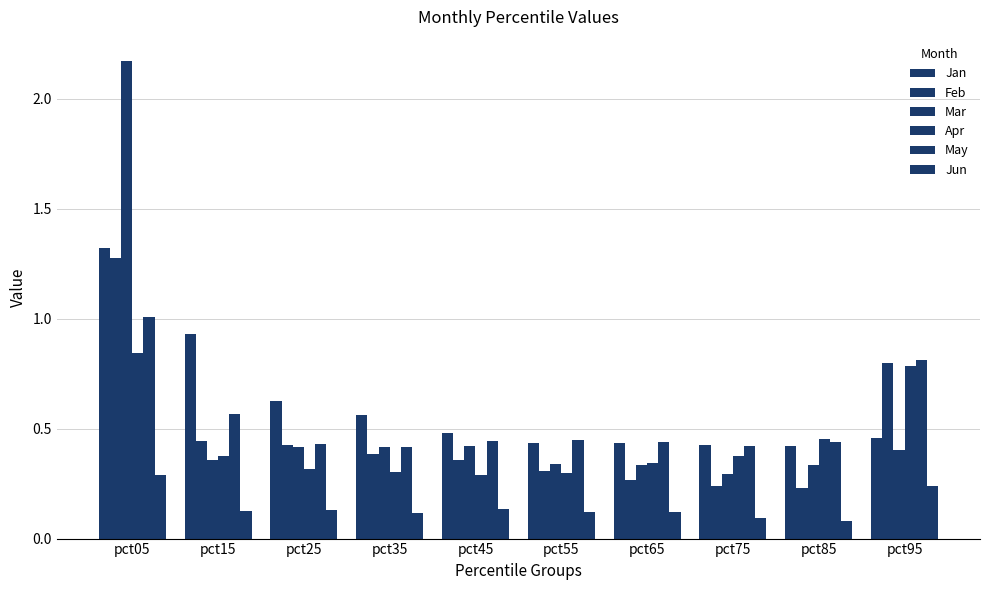

Reading left to right, transcribe all the data shown in this chart.

Jan: pct05=1.3	pct15=0.9	pct25=0.6	pct35=0.6	pct45=0.5	pct55=0.4	pct65=0.4	pct75=0.4	pct85=0.4	pct95=0.5
Feb: pct05=1.3	pct15=0.4	pct25=0.4	pct35=0.4	pct45=0.4	pct55=0.3	pct65=0.3	pct75=0.2	pct85=0.2	pct95=0.8
Mar: pct05=2.2	pct15=0.4	pct25=0.4	pct35=0.4	pct45=0.4	pct55=0.3	pct65=0.3	pct75=0.3	pct85=0.3	pct95=0.4
Apr: pct05=0.8	pct15=0.4	pct25=0.3	pct35=0.3	pct45=0.3	pct55=0.3	pct65=0.3	pct75=0.4	pct85=0.5	pct95=0.8
May: pct05=1.0	pct15=0.6	pct25=0.4	pct35=0.4	pct45=0.4	pct55=0.4	pct65=0.4	pct75=0.4	pct85=0.4	pct95=0.8
Jun: pct05=0.3	pct15=0.1	pct25=0.1	pct35=0.1	pct45=0.1	pct55=0.1	pct65=0.1	pct75=0.1	pct85=0.1	pct95=0.2